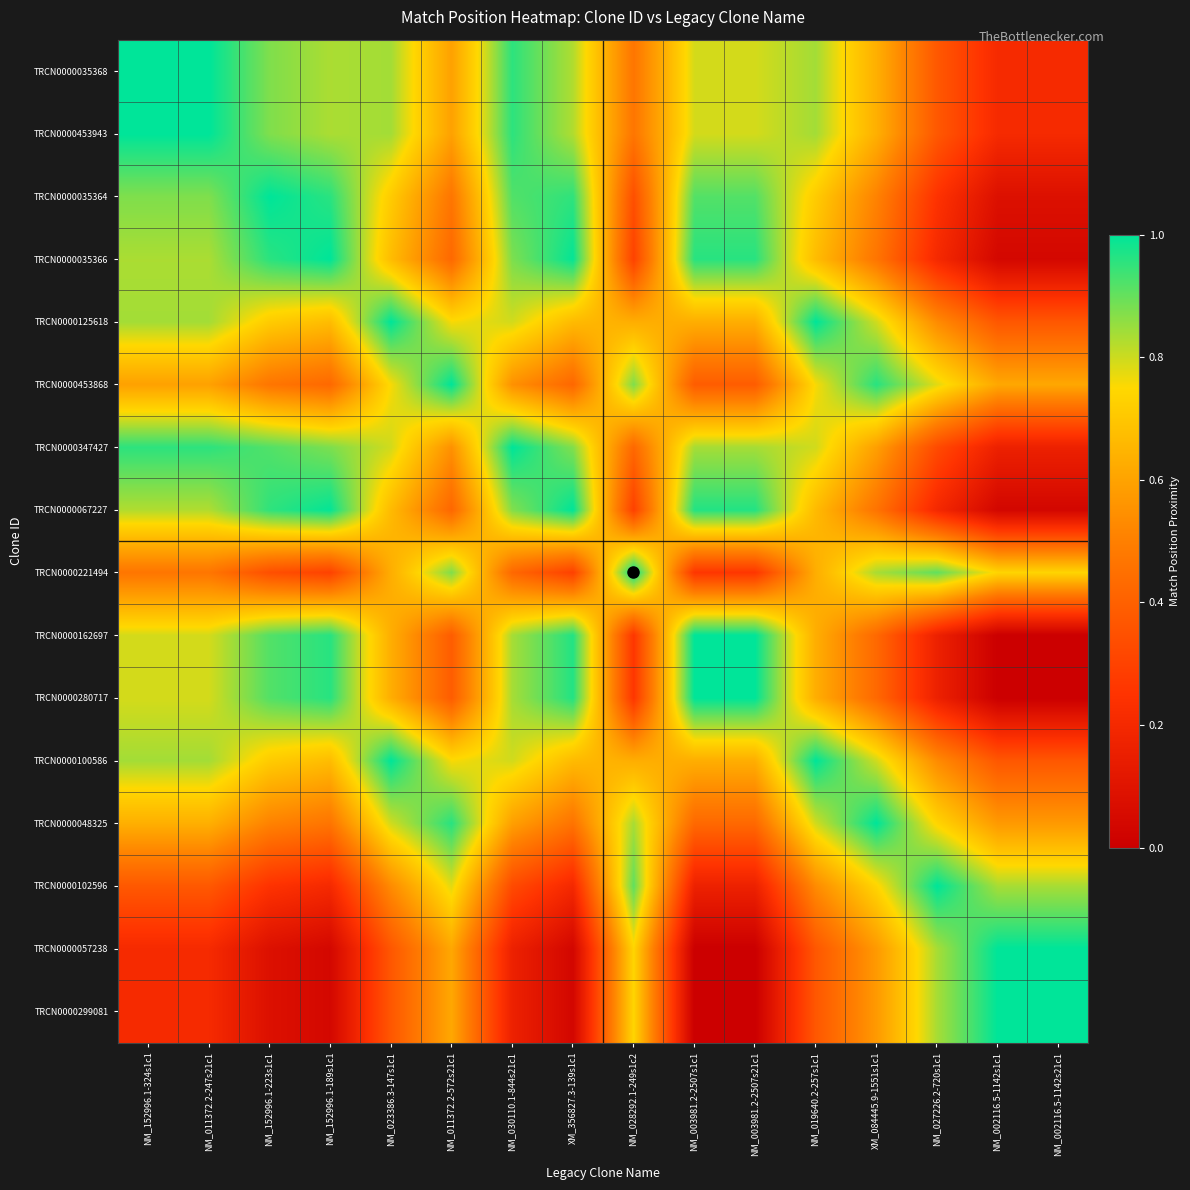

Between NM_027226.2-720s1c1 and NM_152996.1-324s1c1, which is larger?

NM_152996.1-324s1c1